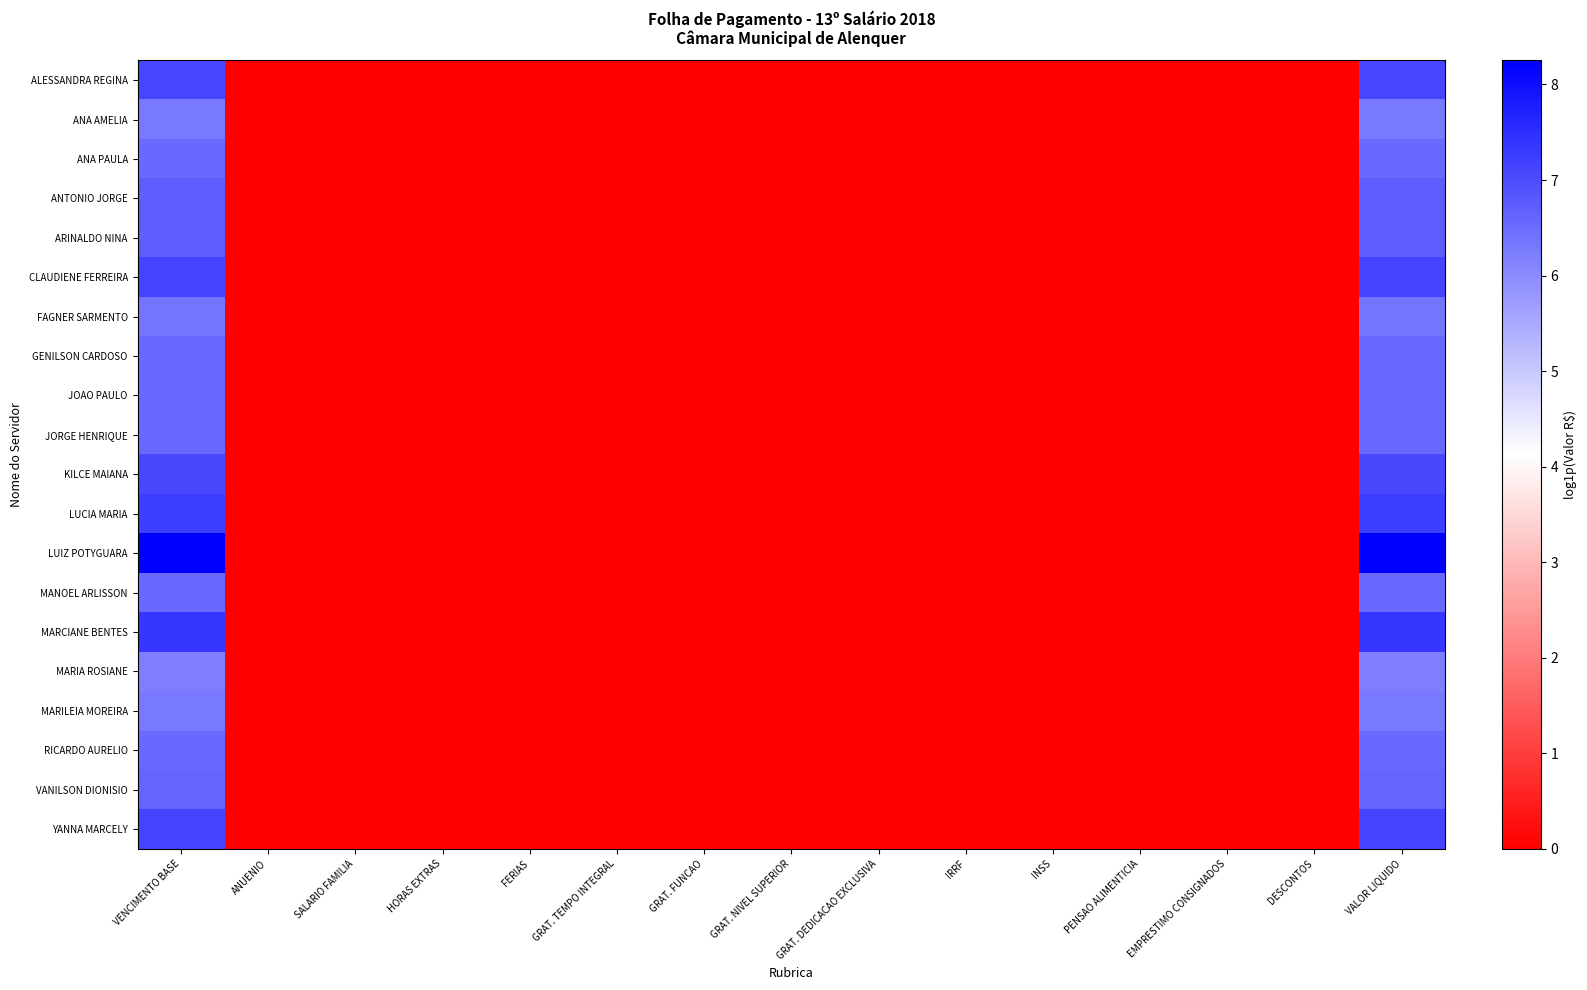

Which series has the largest total across all categories?

LUIZ POTYGUARA